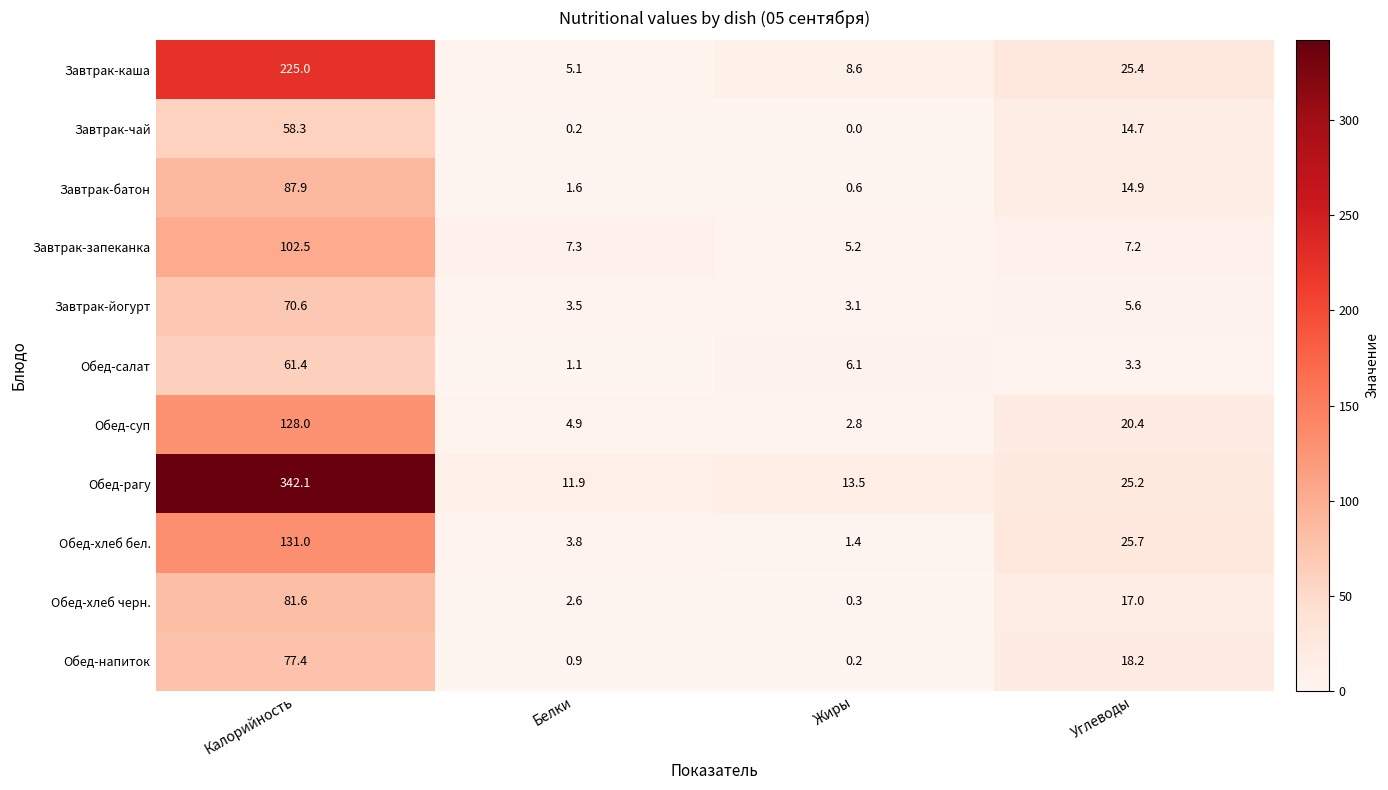

At which label is Завтрак-батон closest to 44?

Углеводы